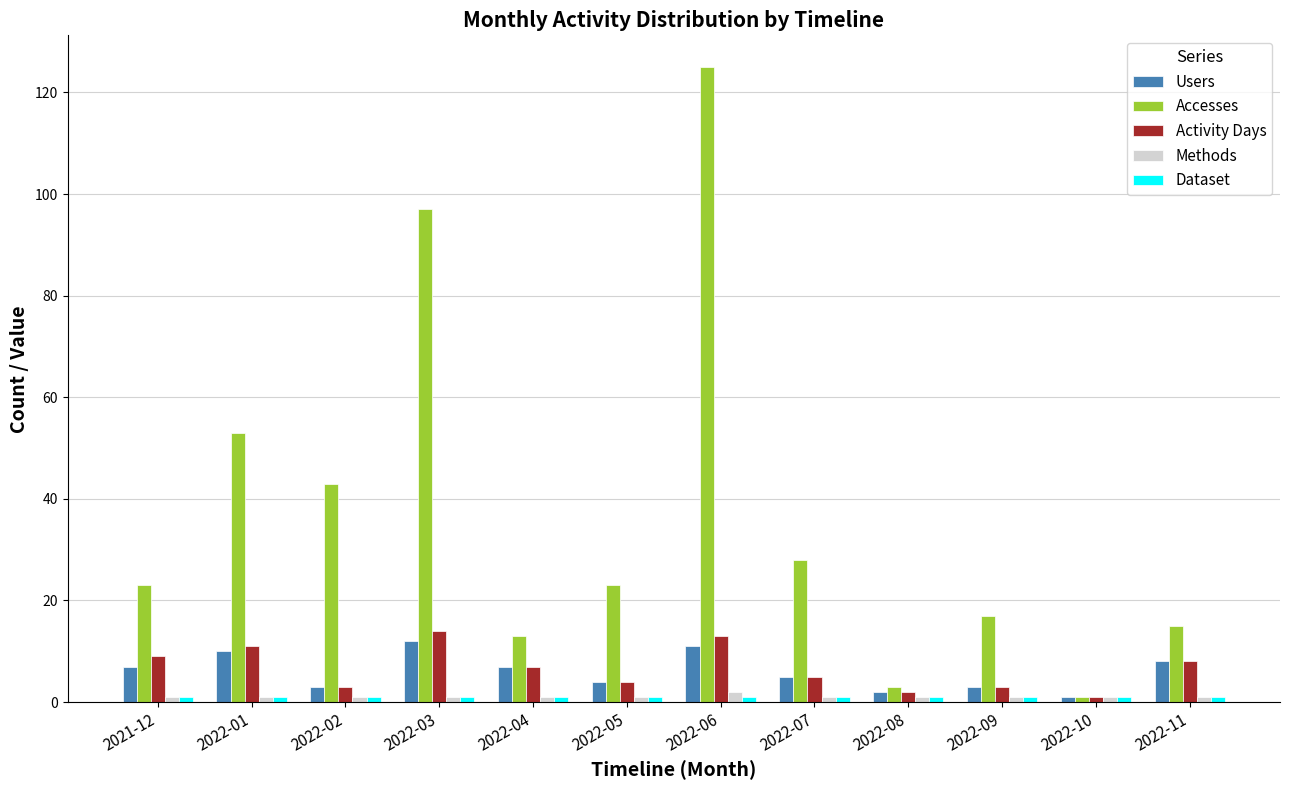

Which series changed the most between 2022-06 and 2022-11?

Accesses